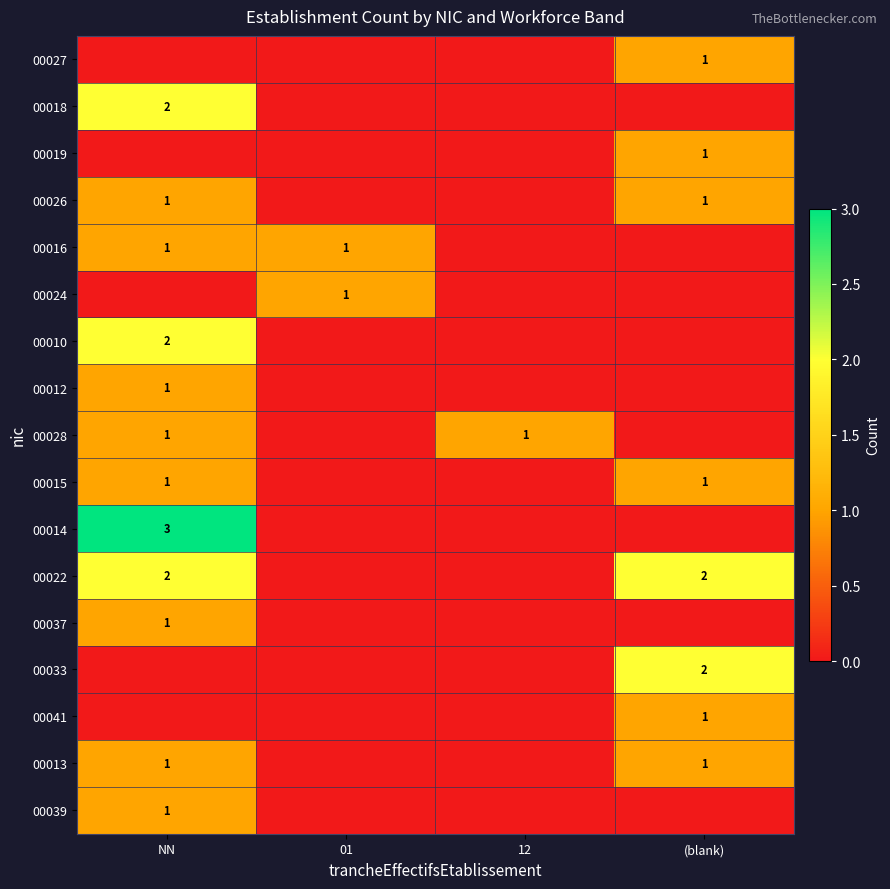

At how many categories does at least one series exceed 2?

1